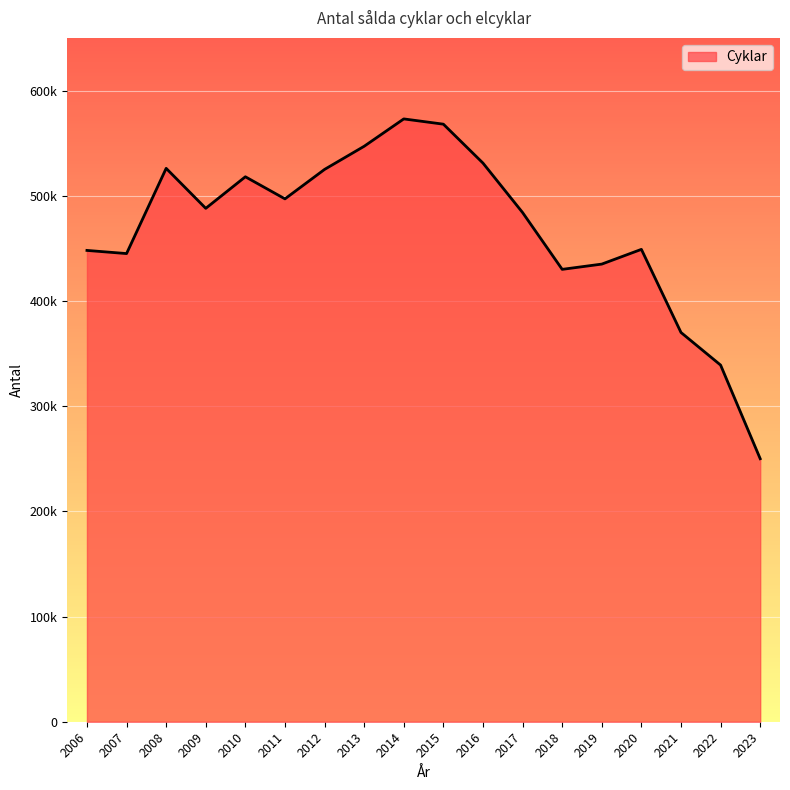

Which has a higher value, 2020 or 2019?

2020